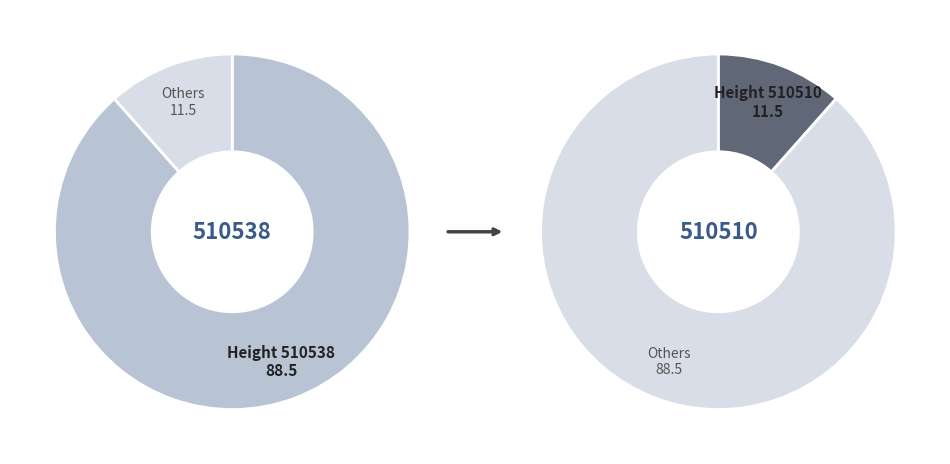

The 510510 slice represents 12% of the pie. True or false?

True